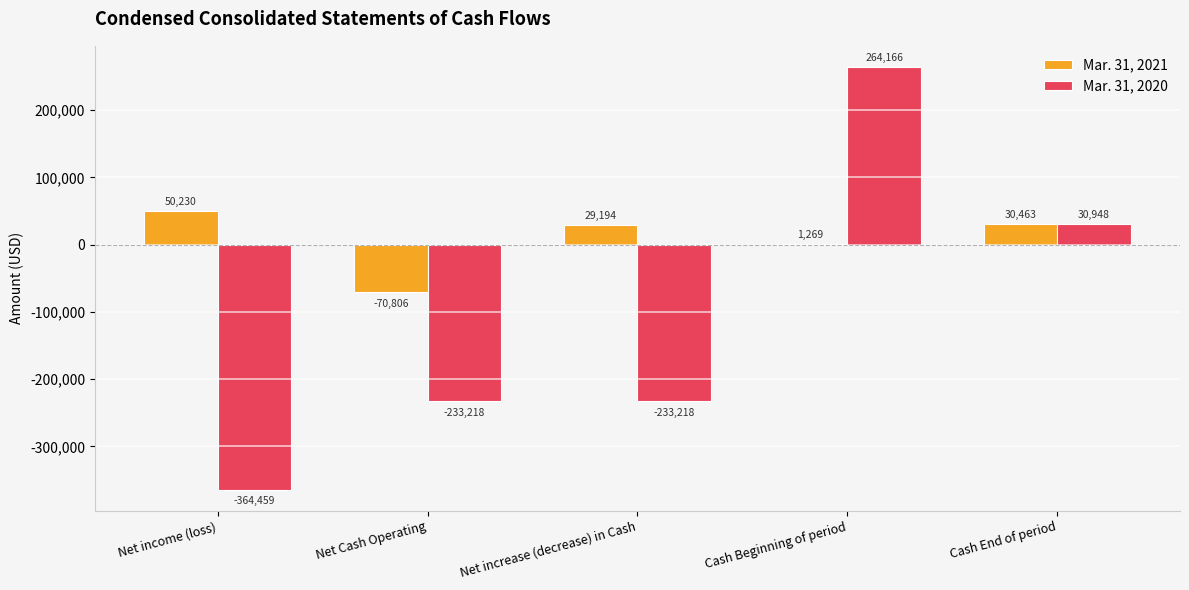

What is the difference between the Mar. 31, 2021 values at Net Cash Operating and Cash End of period?

101269